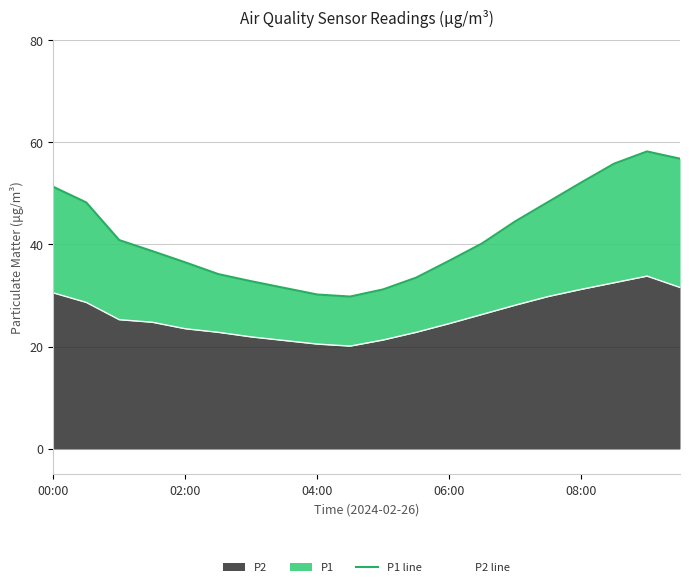

The P2 series shows 23.5 at 02:00. True or false?

True